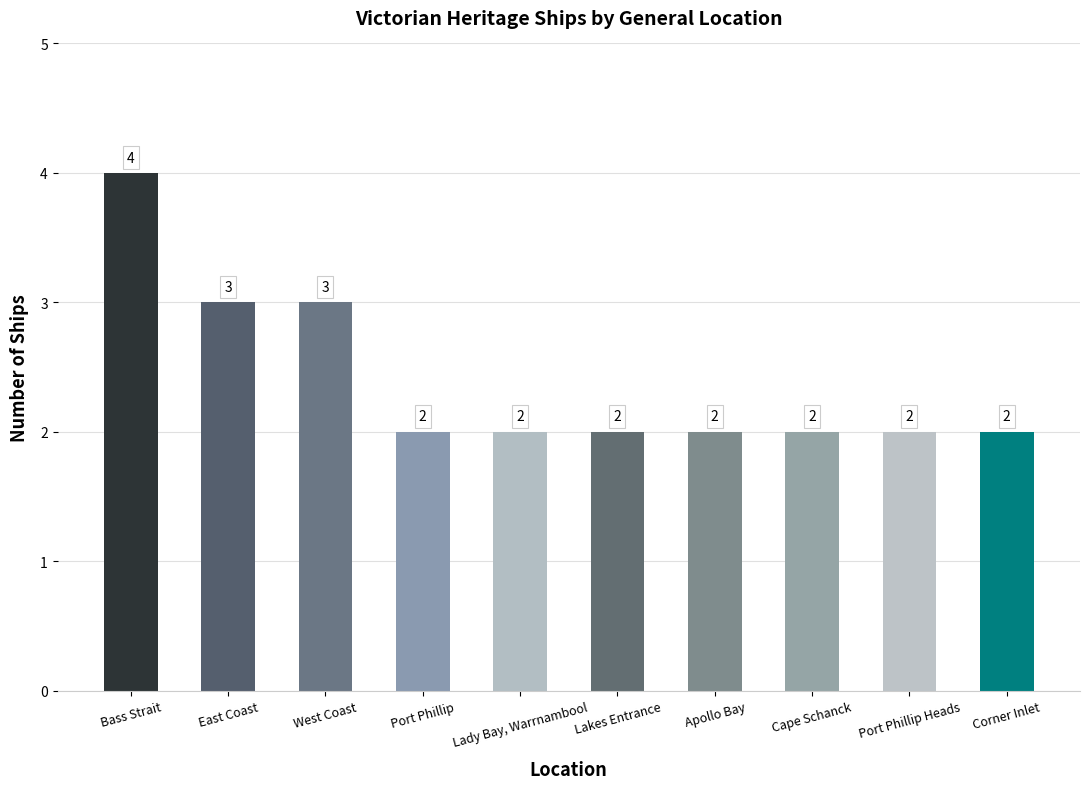

Count the values in the range 2 to 3.

9